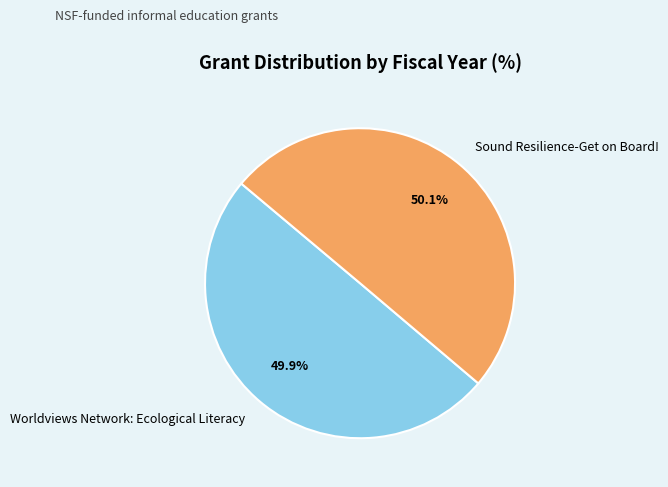

Is there any slice that represents more than half of the pie?

Yes